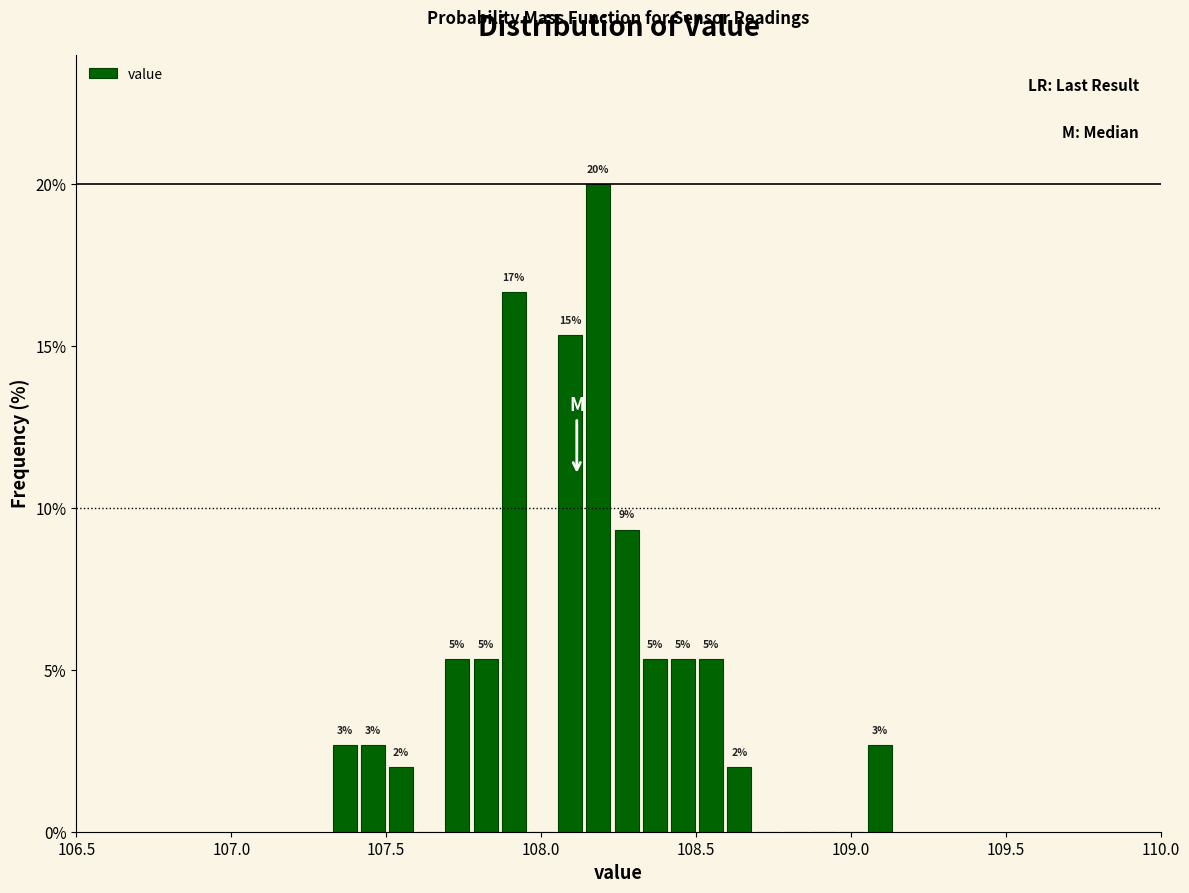

Read against the x-axis, roughly where is the centre of the tallest bar?

108.20